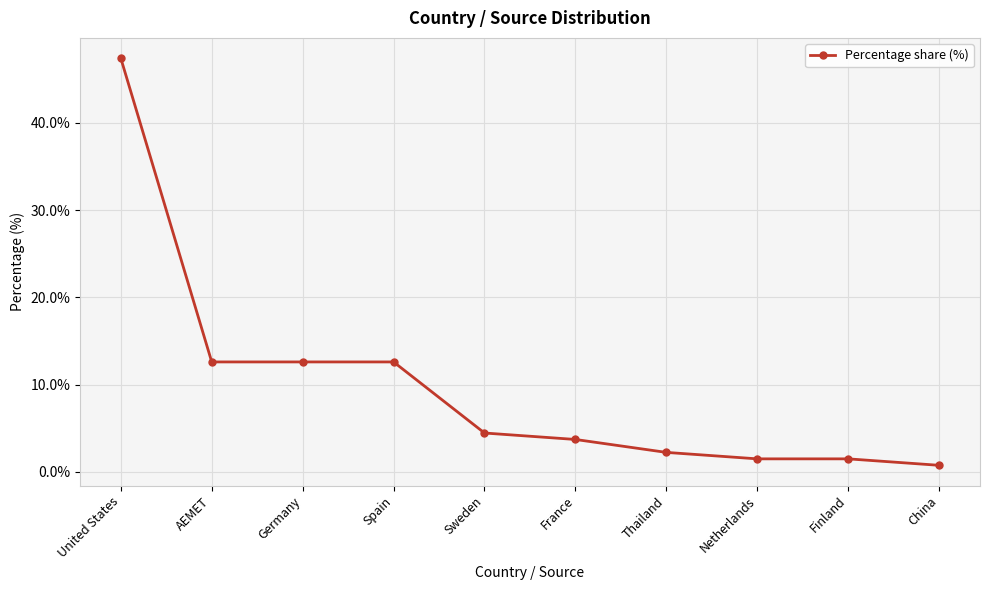

What is the difference between the maximum and second lowest values?

45.9